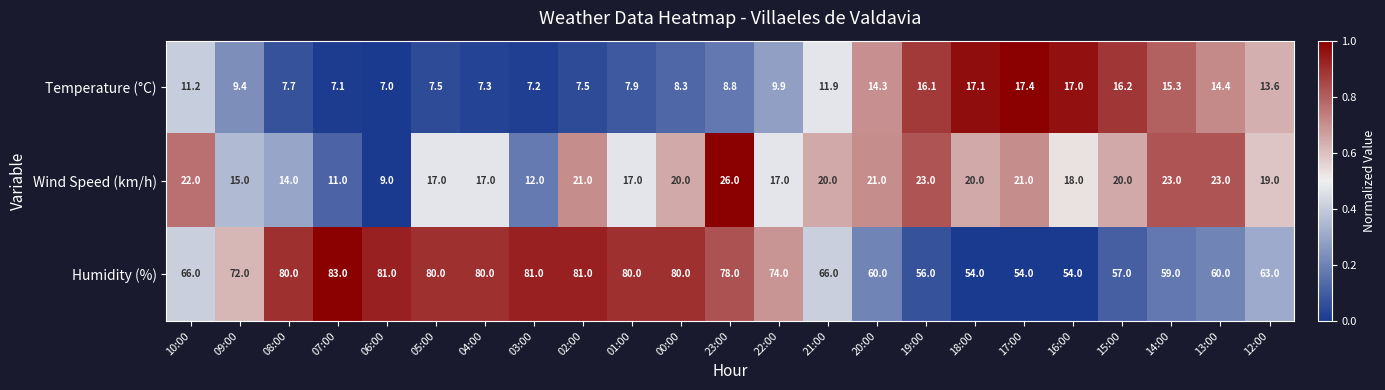

Count the number of data series in this chart.

3